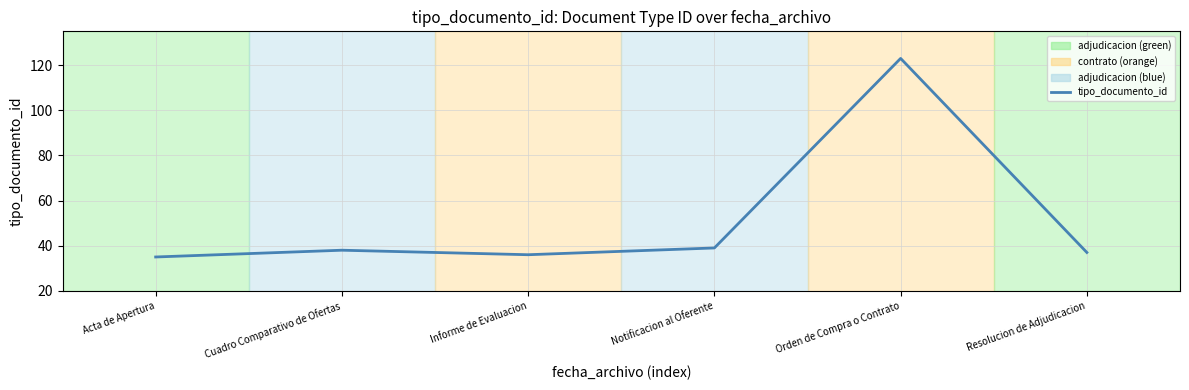

Which label corresponds to the smallest value in the chart?

Acta de Apertura